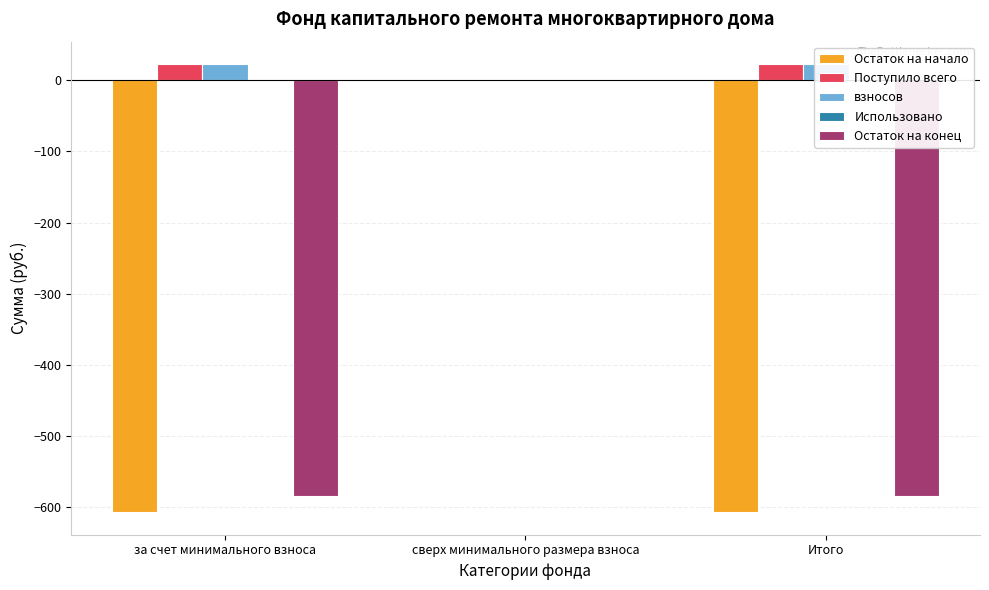

Reading left to right, extract all data points from this chart.

Остаток на начало: за счет минимального взноса=-607.3	сверх минимального размера взноса=0.0	Итого=-607.3
Поступило всего: за счет минимального взноса=22.7	сверх минимального размера взноса=0.0	Итого=22.7
взносов: за счет минимального взноса=22.6	сверх минимального размера взноса=0.0	Итого=22.6
Использовано: за счет минимального взноса=0.0	сверх минимального размера взноса=0.0	Итого=0.0
Остаток на конец: за счет минимального взноса=-584.5	сверх минимального размера взноса=0.0	Итого=-584.5